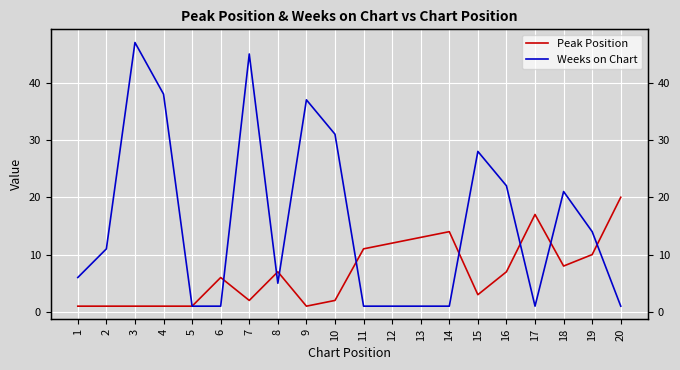

Which series has the largest total across all categories?

Weeks on Chart